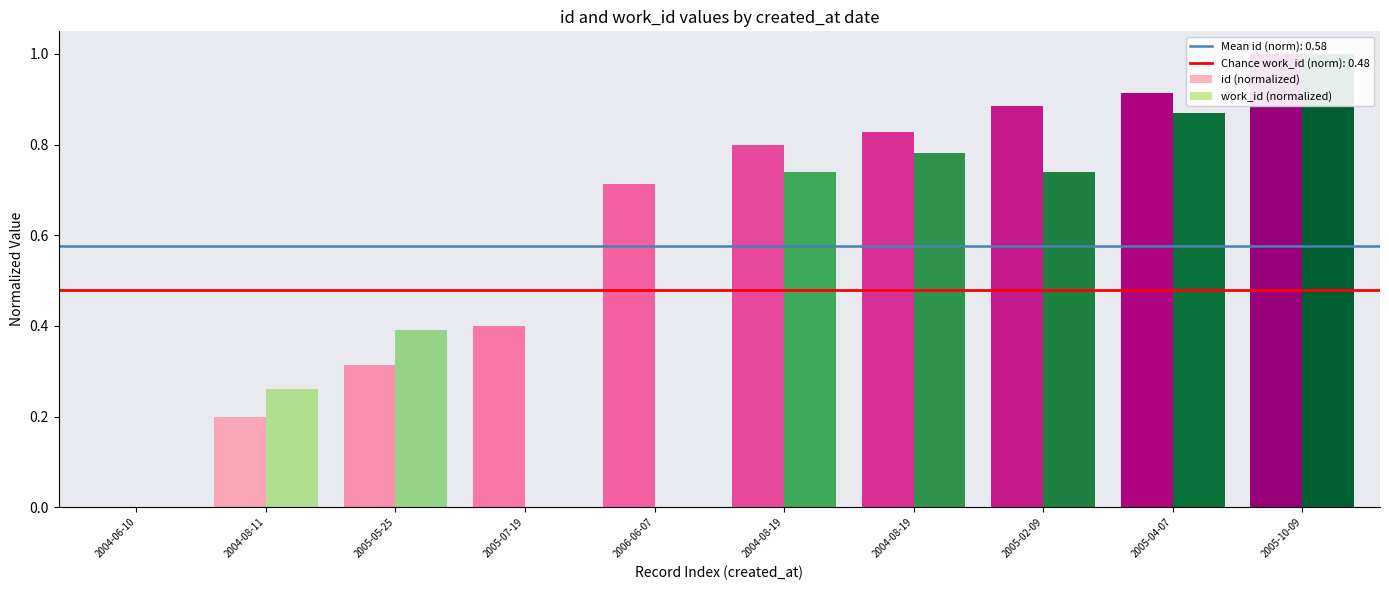

How many values in the id (normalized) series exceed 0?

9